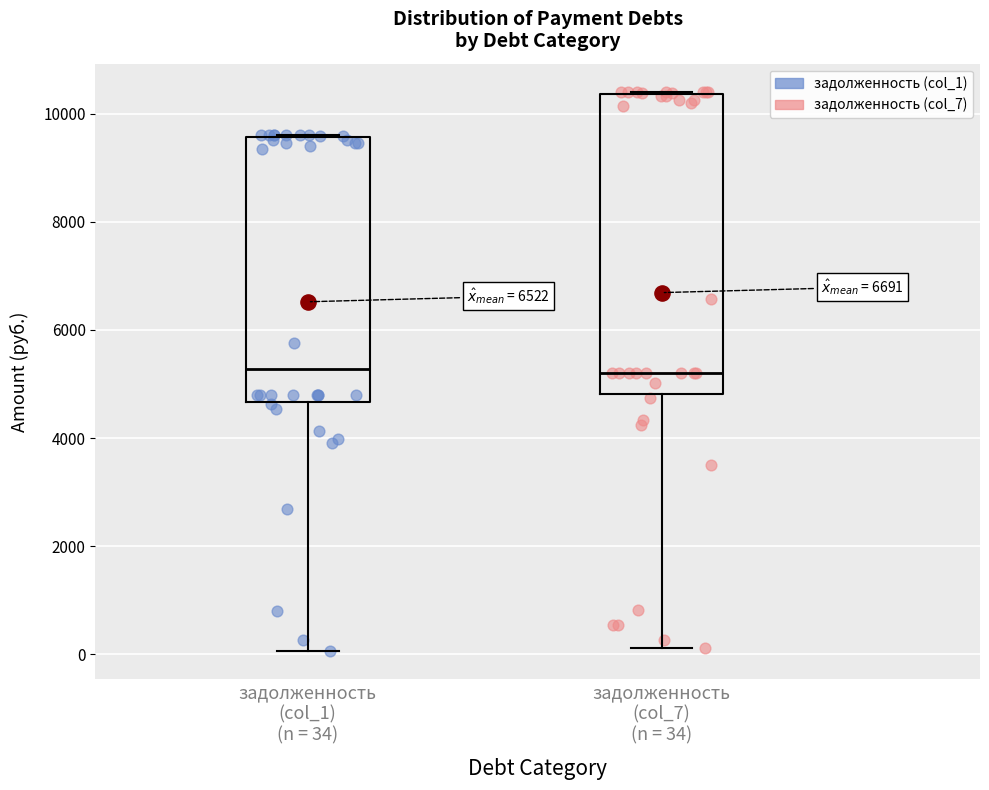

Reading left to right, transcribe this box plot: for each box, give where its median line is, the range the box spans, and where its two whiskers end, as read against the y-axis. The values are not printed on the chart, so give them approximately, as read against the axis.

задолженность (col_1) (n = 34): median 5200, box 4600 to 9600, whiskers 0 to 9600
задолженность (col_7) (n = 34): median 5200, box 4800 to 10400, whiskers 200 to 10400